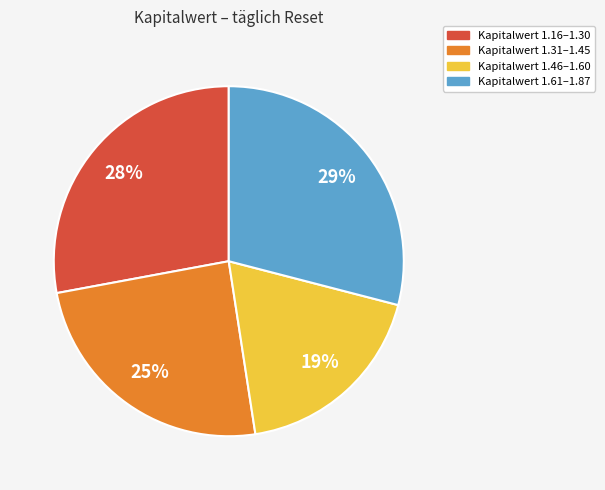

Does any single category account for the majority?

No